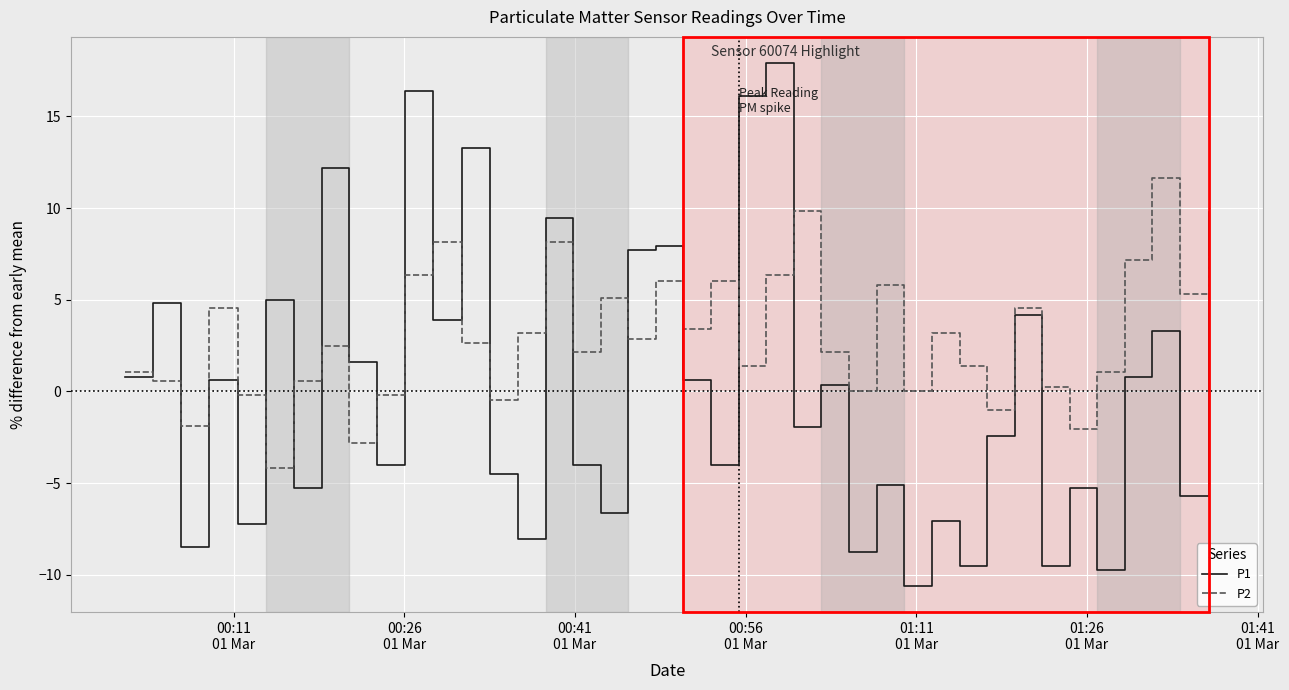

Which series has the largest total across all categories?

P2